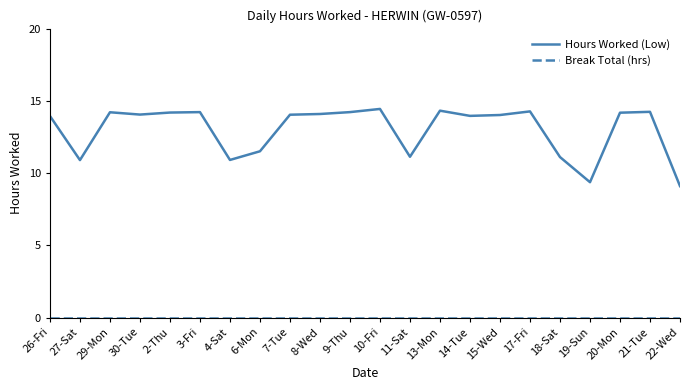

At which label does Hours Worked (Low) reach its minimum?

22-Wed